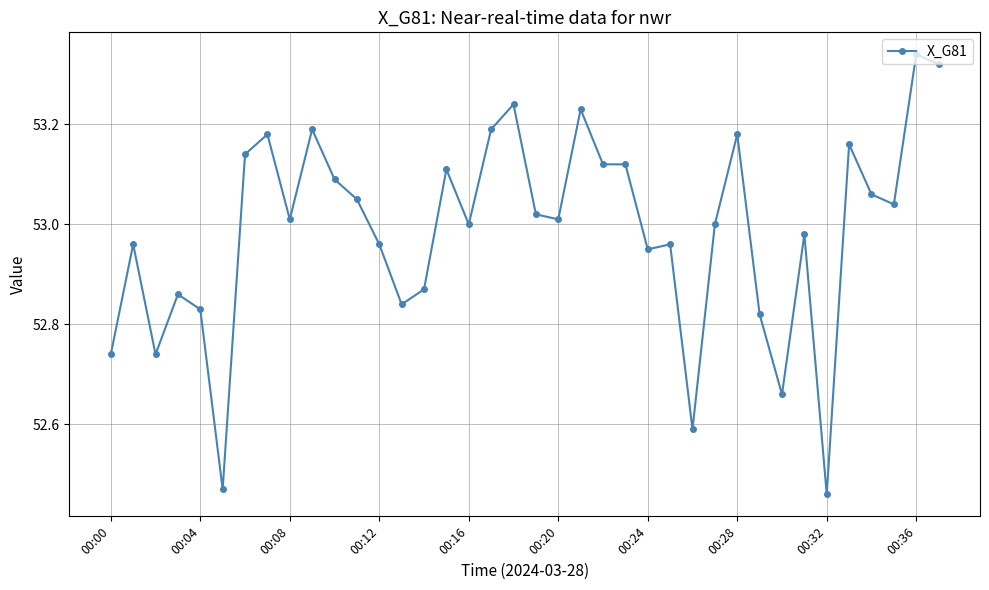

Is this an area chart (filled region under the line)?

No